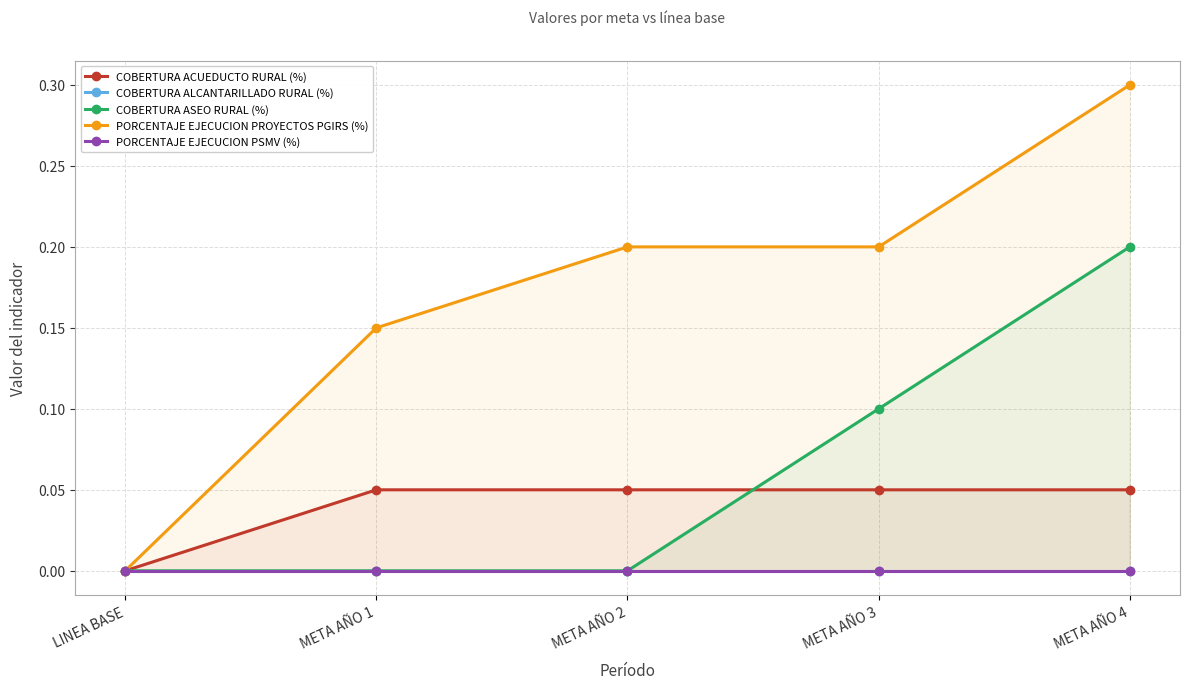

At which label is COBERTURA ASEO RURAL (%) closest to 0?

LINEA BASE